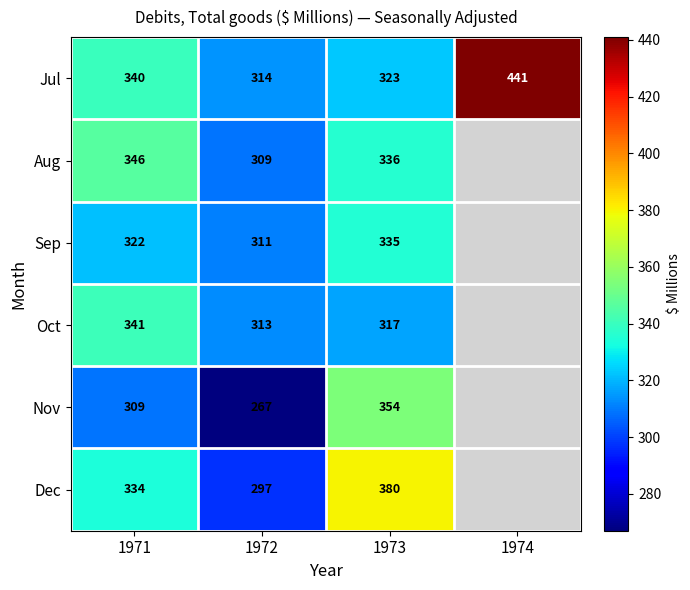

List the labels in order of Jul value, smallest first.

1972, 1973, 1971, 1974